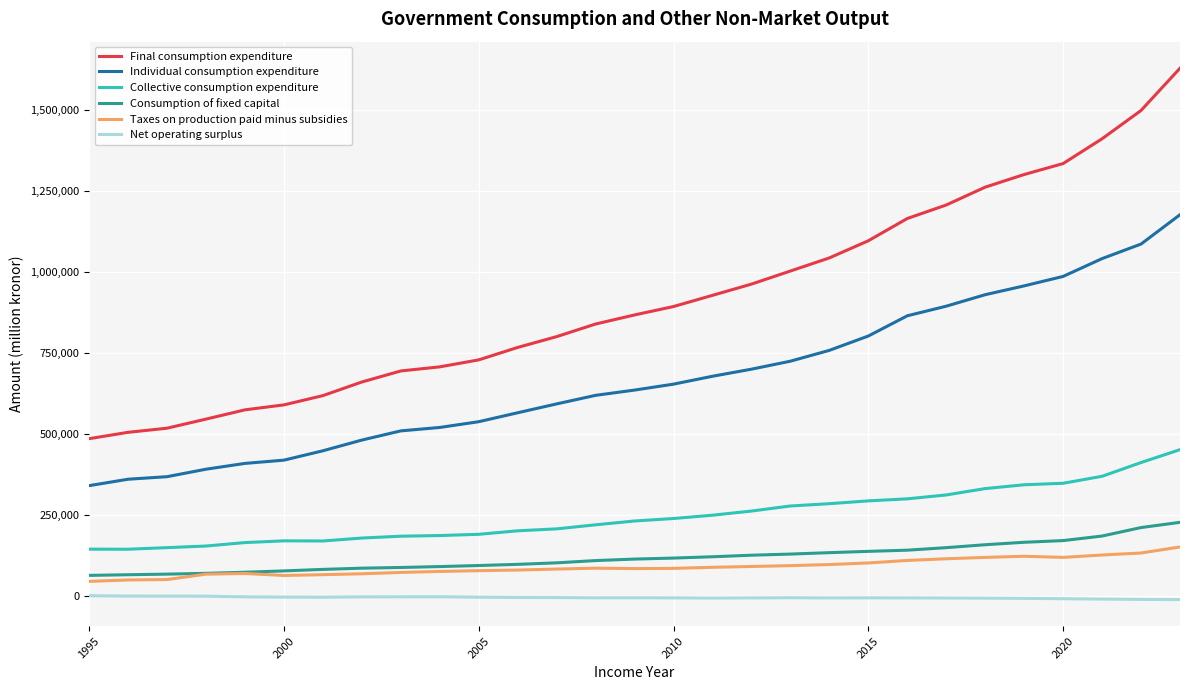

Which series has the widest spread of values?

Final consumption expenditure